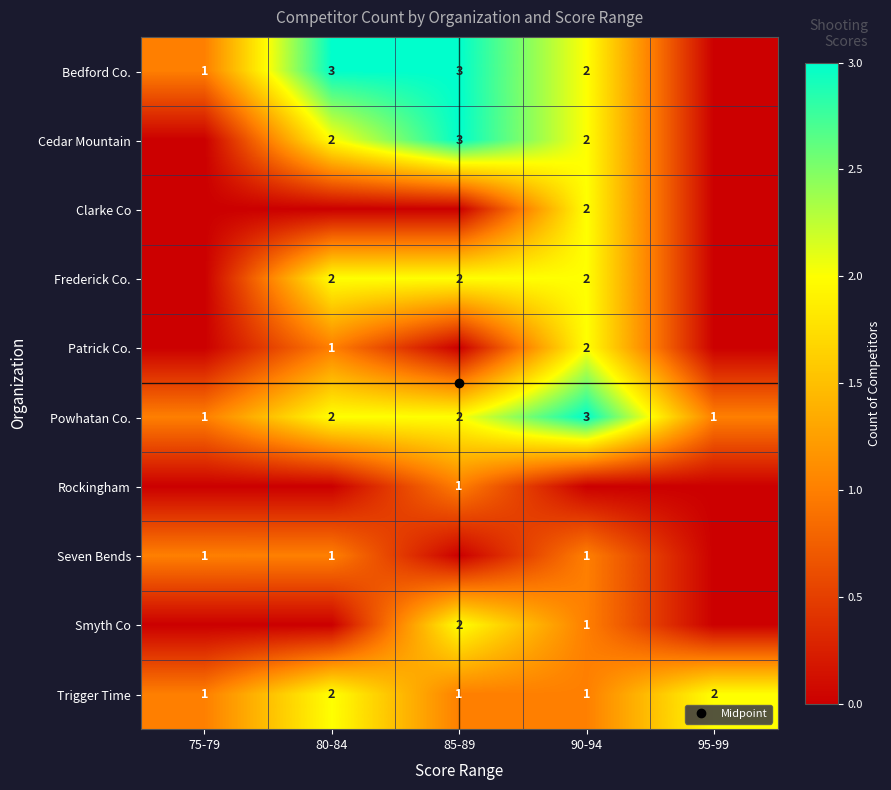

What is the greatest value displayed?

3